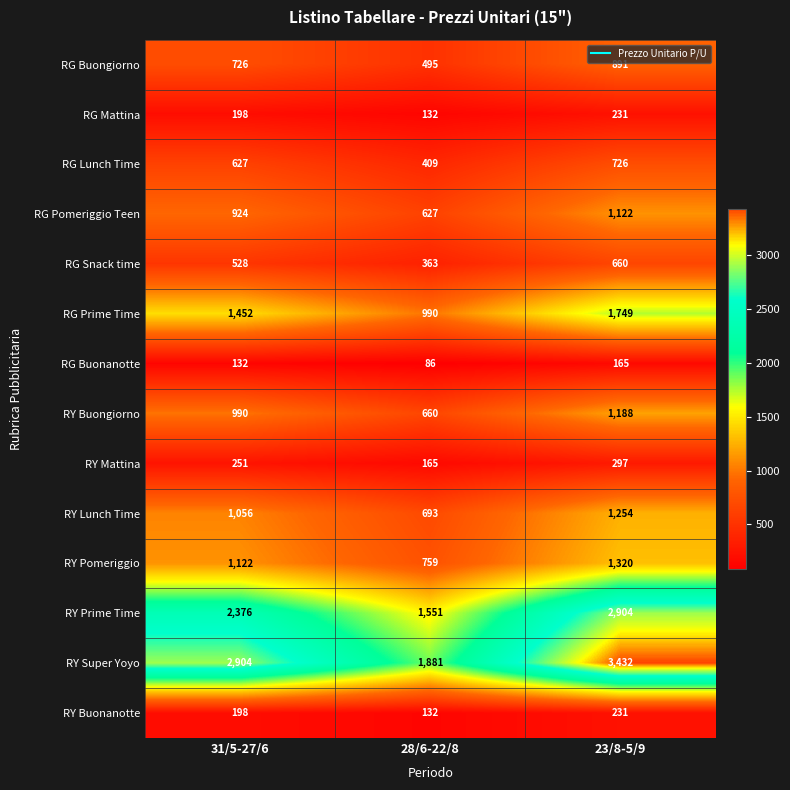

Rank the categories by RG Prime Time value from highest to lowest.

23/8-5/9, 31/5-27/6, 28/6-22/8